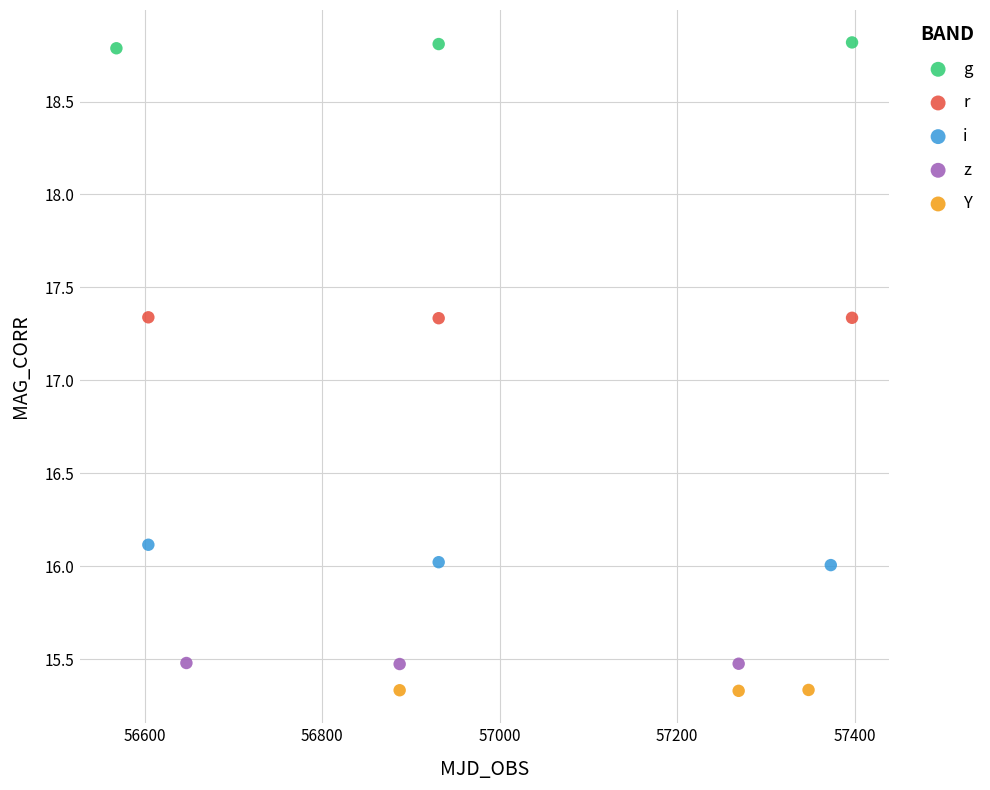

Which series reaches the maximum Y coordinate?

g